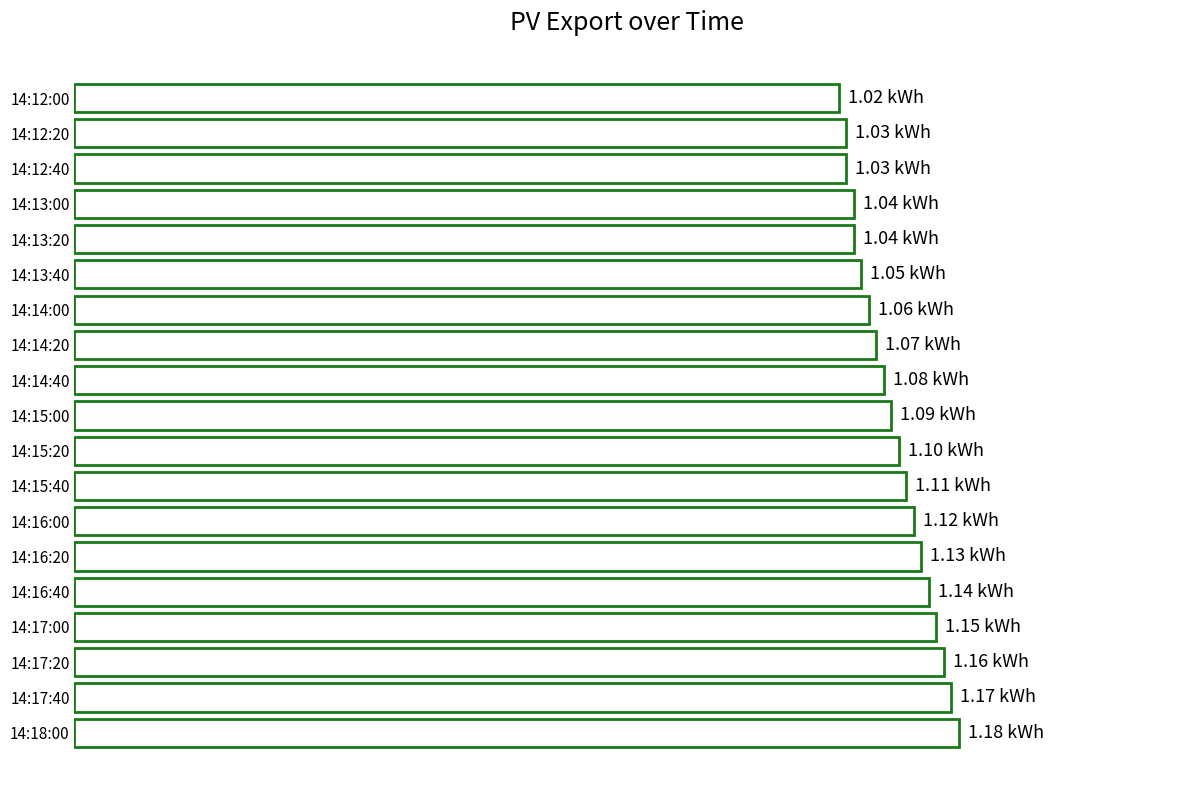

Does the chart contain any negative values?

No